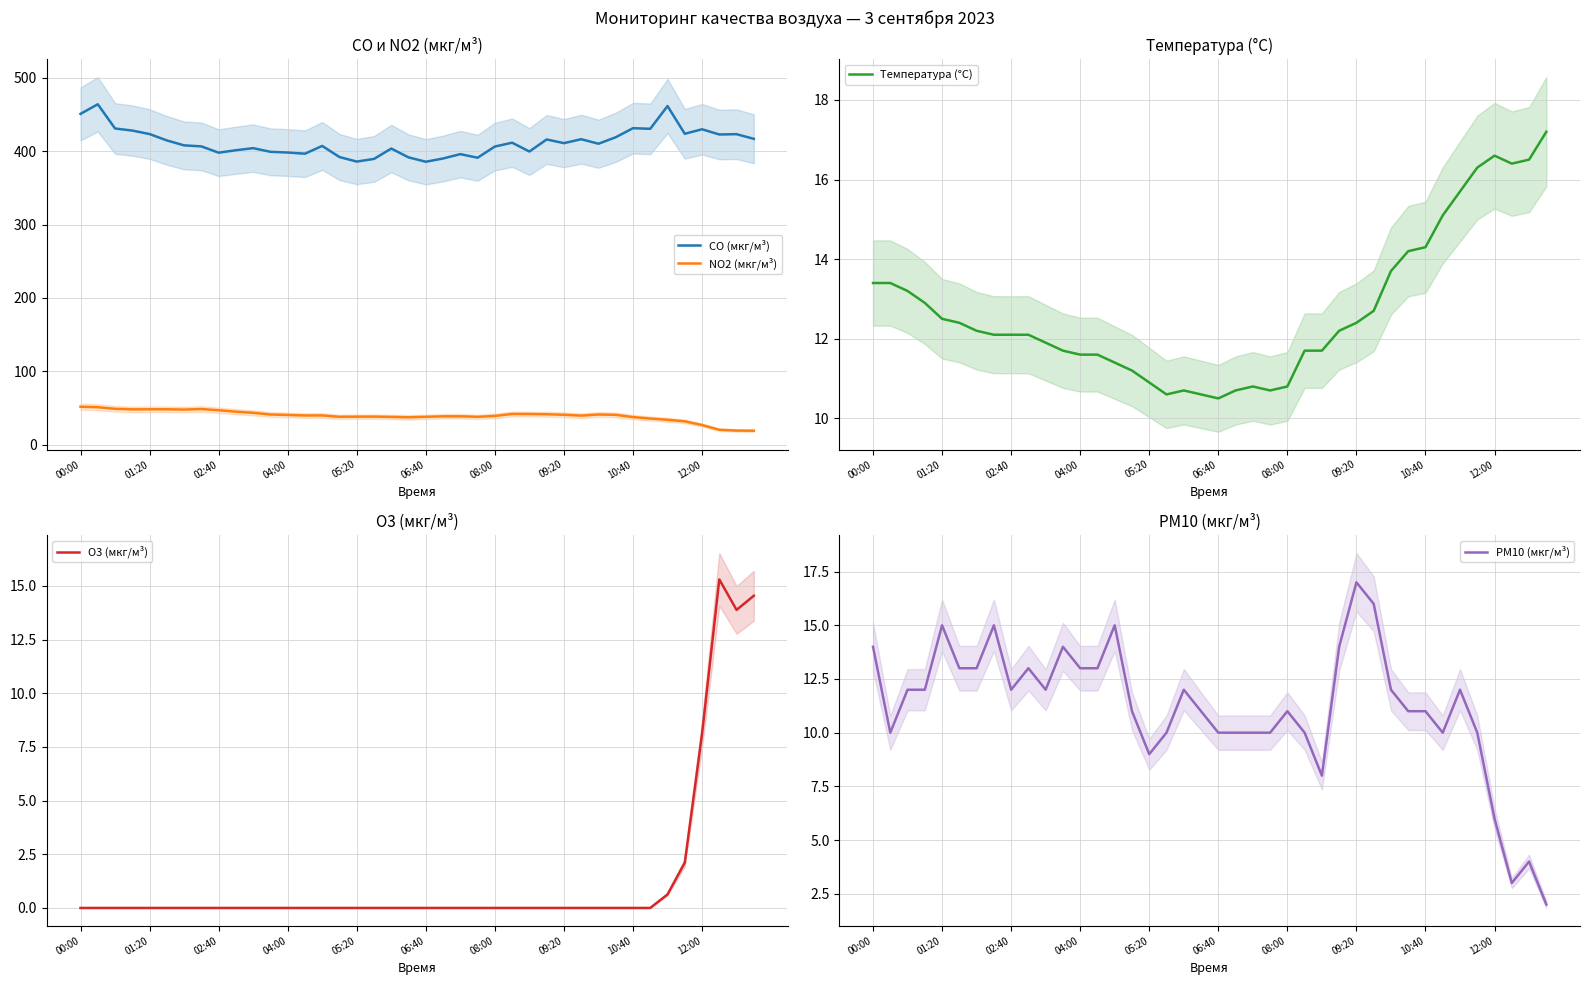

Read the PM10 (мкг/м³) value at 19.

11.0